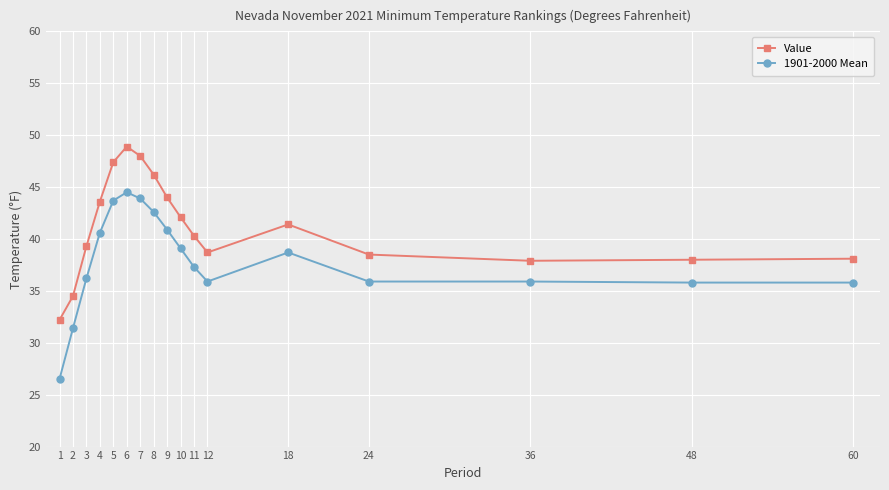

What is the average value of the 1901-2000 Mean series?

37.9